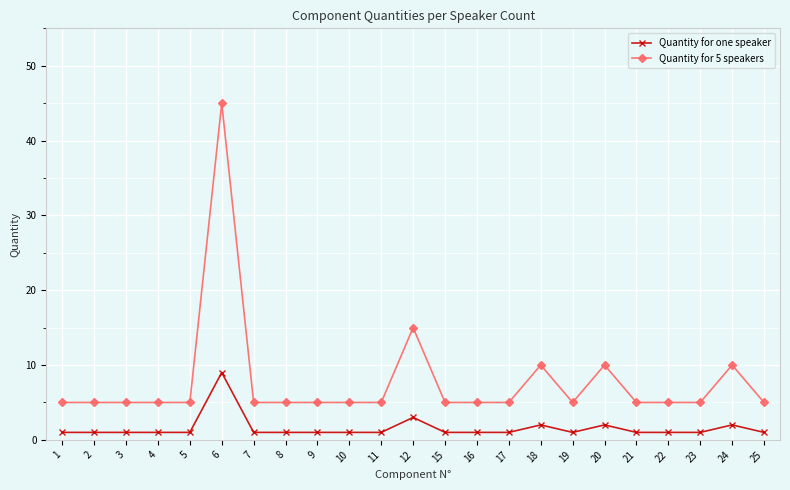

True or false: Quantity for 5 speakers and Quantity for one speaker cross at least once.

False